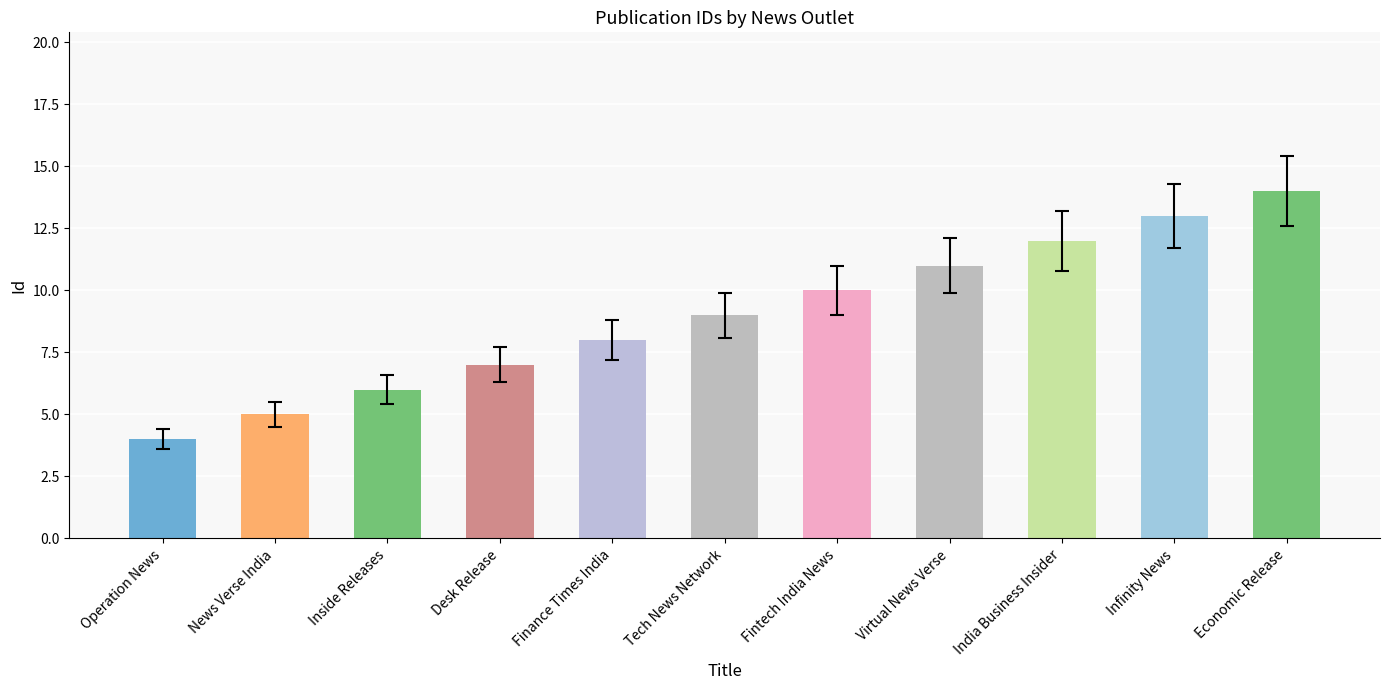

Count the values in the range 6 to 12.

7